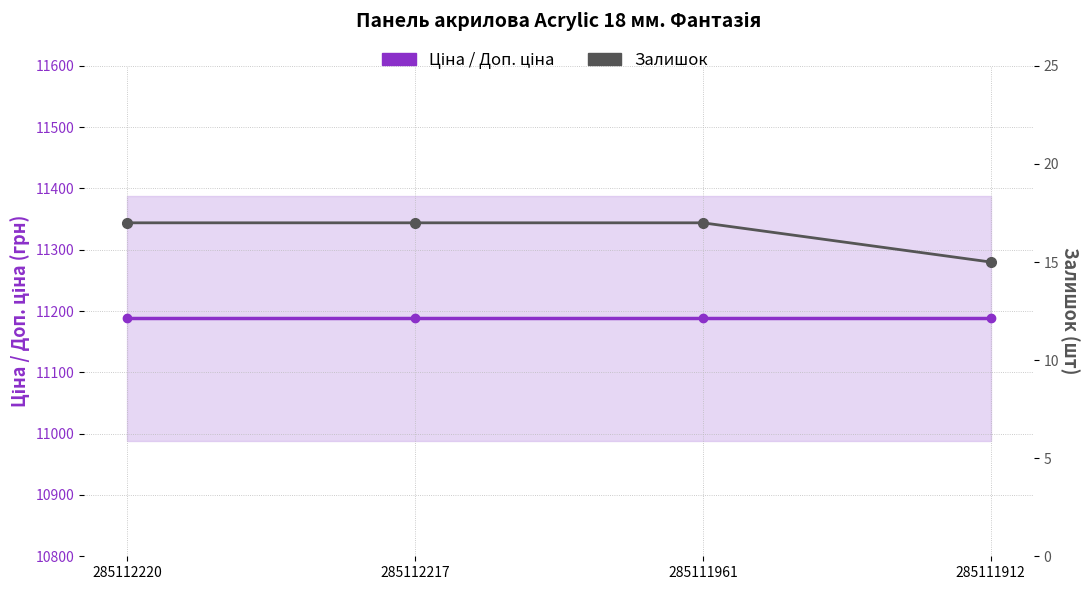

What is the average value of the Ціна series?

11188.2